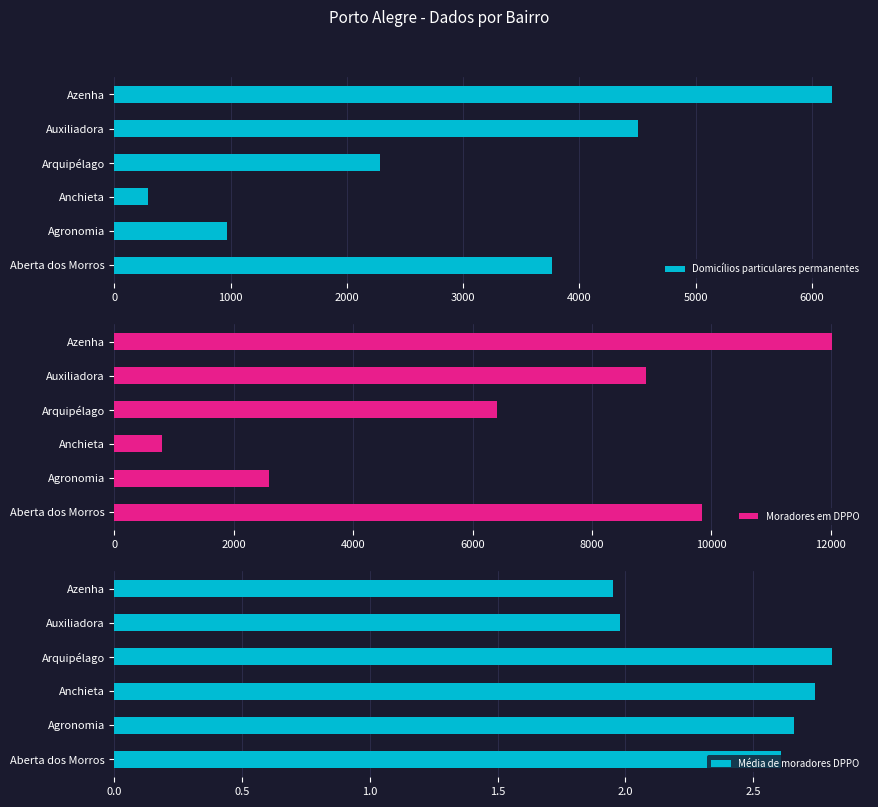

What is the approximate value of Domicílios particulares permanentes at Azenha?

6177